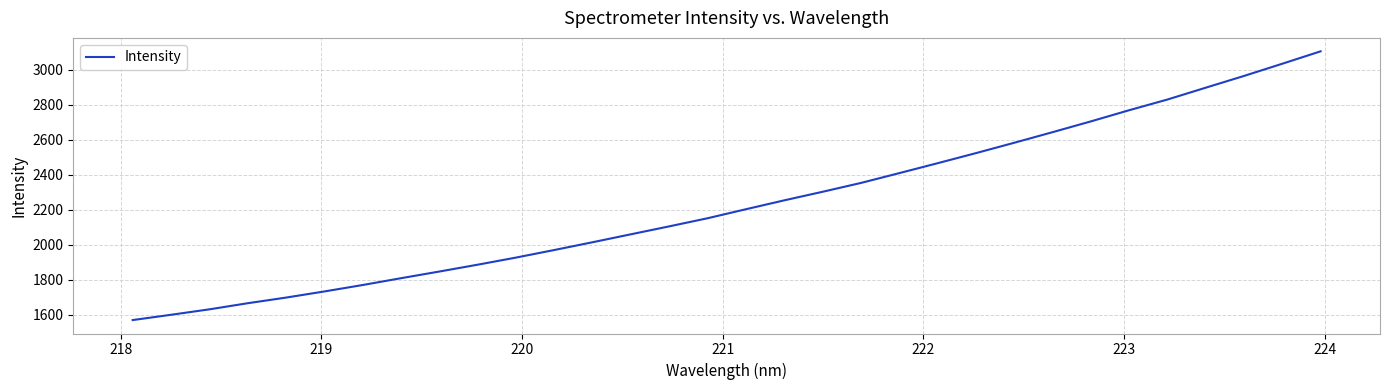

How many lines are shown in the chart?

1